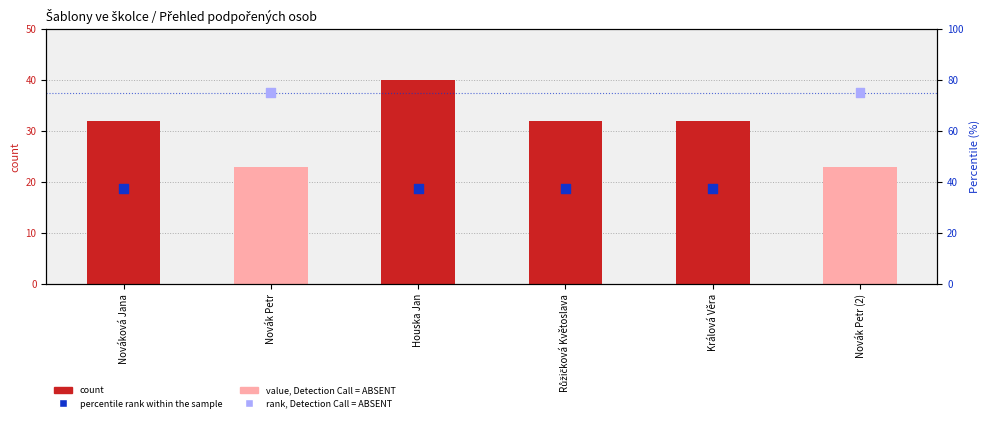

Which series reaches the minimum Y coordinate?

count